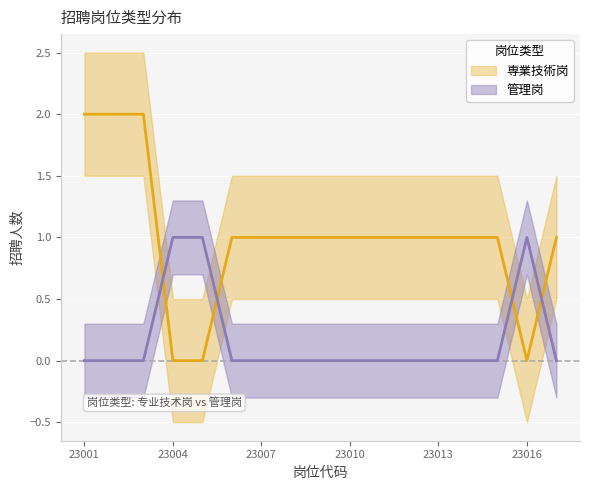

How many values in the 管理岗 series exceed 0?

3